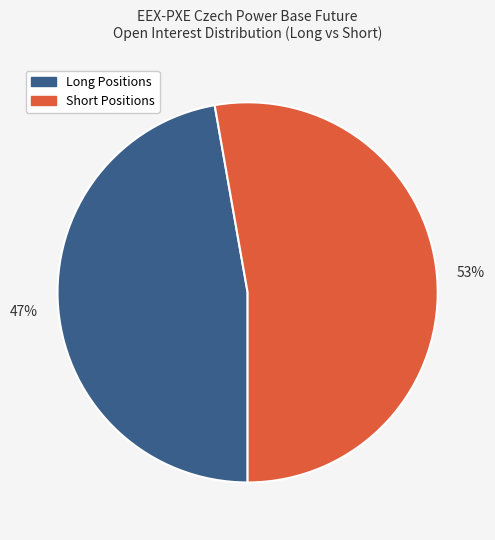

Is there a majority slice in this chart?

Yes